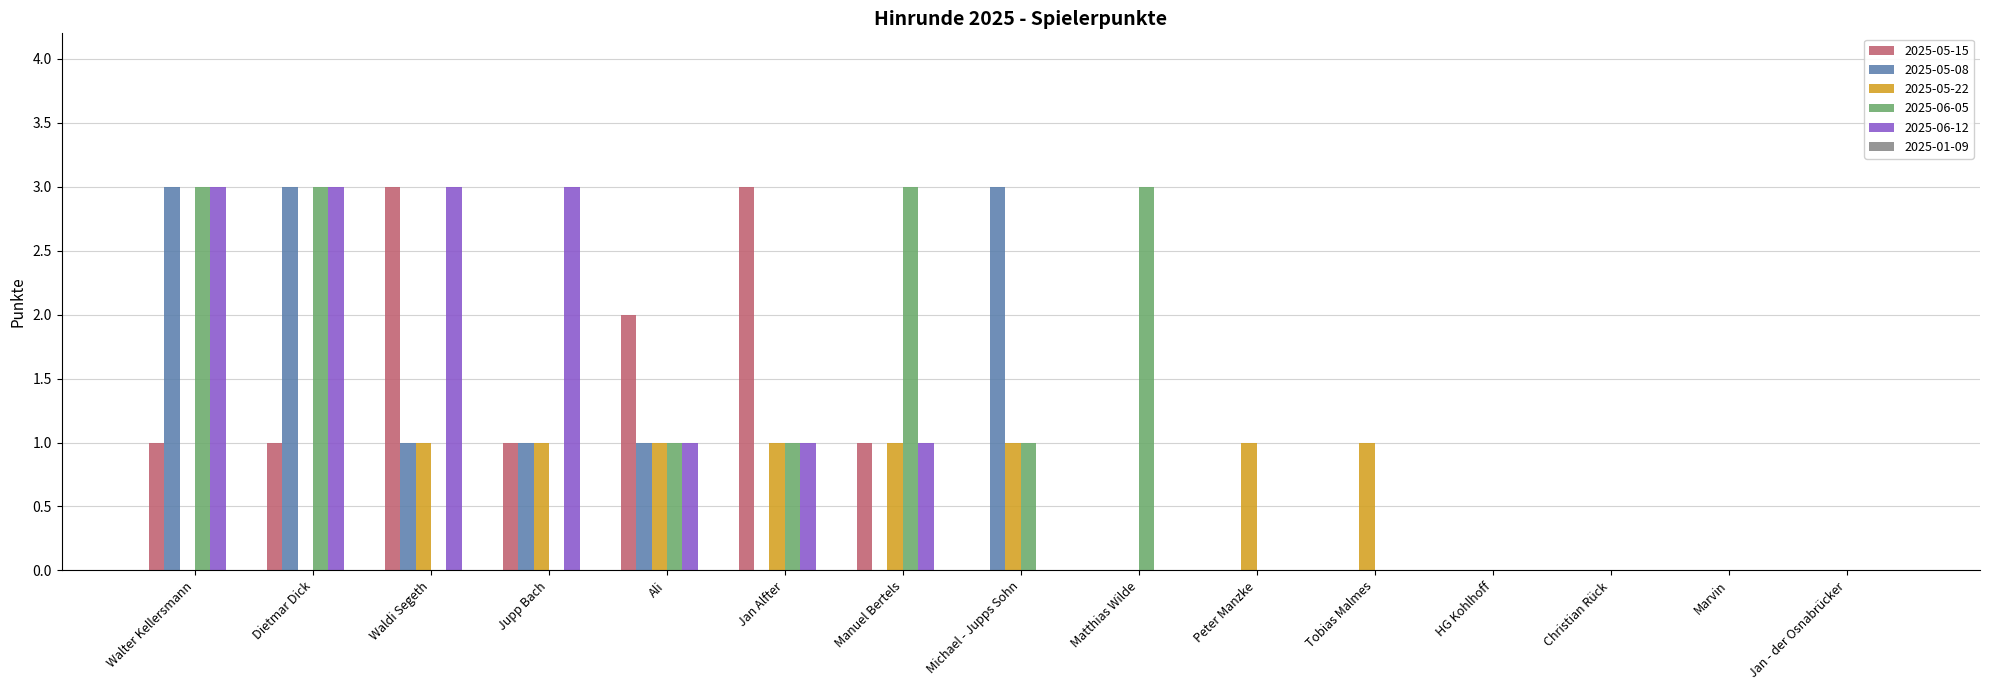

The value of 2025-05-22 at Michael - Jupps Sohn is 1. True or false?

True